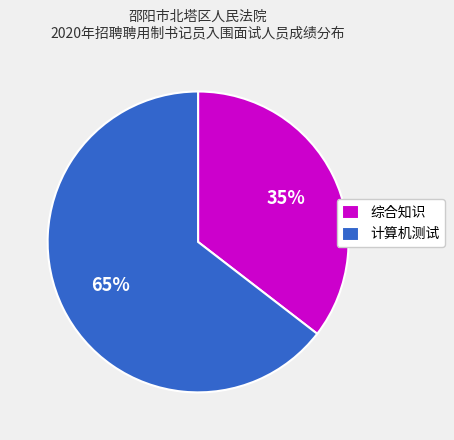

Do 计算机测试 and 综合知识 together represent more than half of the pie?

Yes